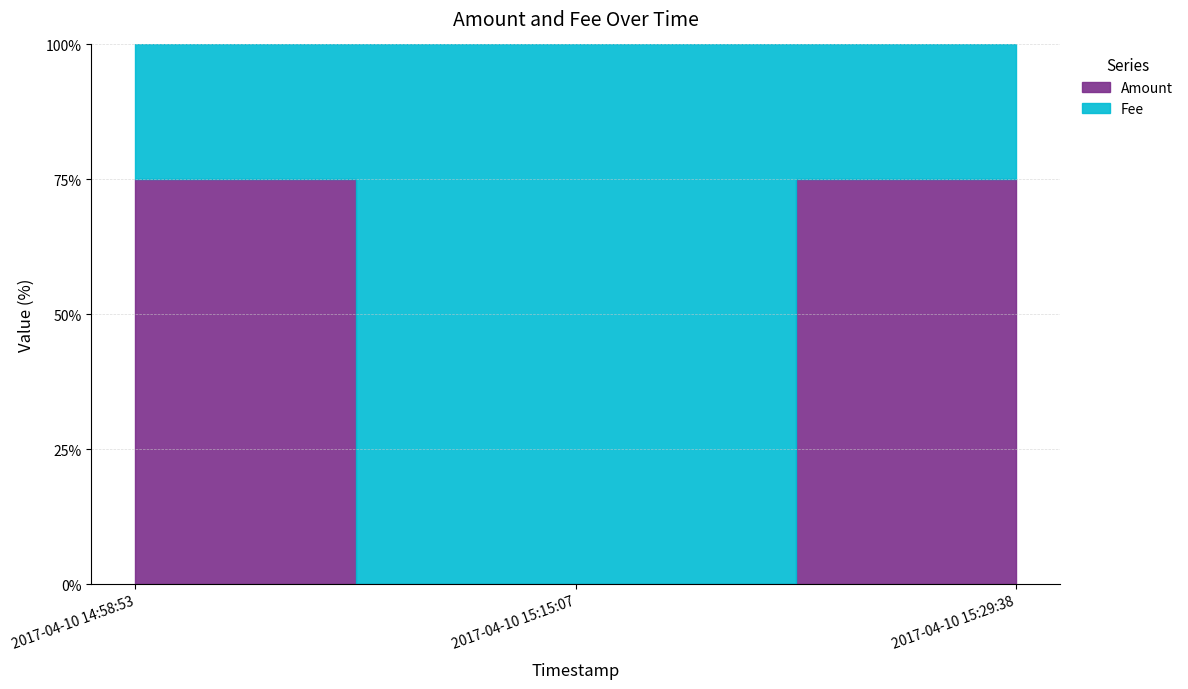

Rank the categories by value from highest to lowest.

2017-04-10 14:58:53, 2017-04-10 15:29:38, 2017-04-10 15:15:07